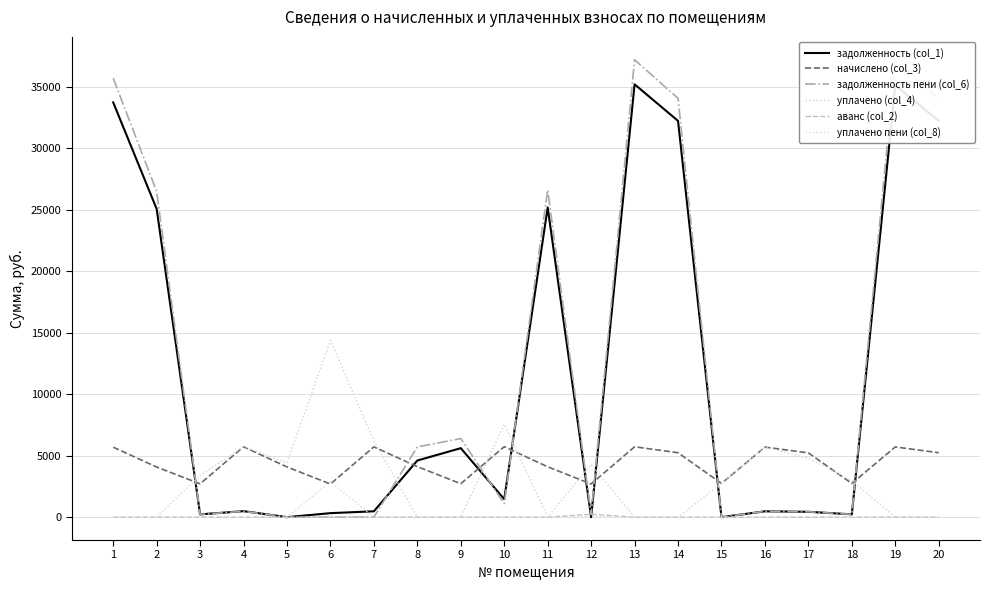

Rank the series at 4 from lowest to highest value.

аванс (col_2), уплачено пени (col_8), задолженность пени (col_6), задолженность (col_1), начислено (col_3), уплачено (col_4)